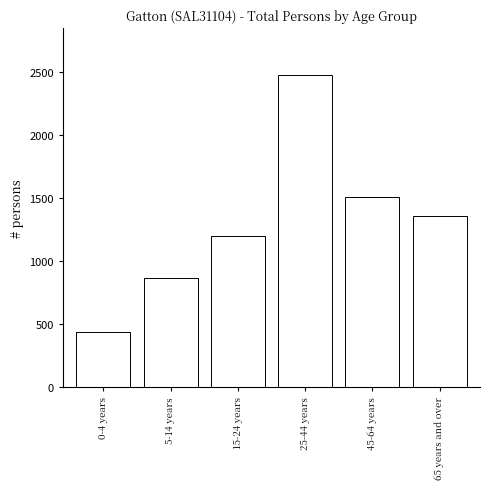

Reading left to right, list all the values displayed in this chart.

0-4 years=439	5-14 years=866	15-24 years=1202	25-44 years=2477	45-64 years=1505	65 years and over=1360